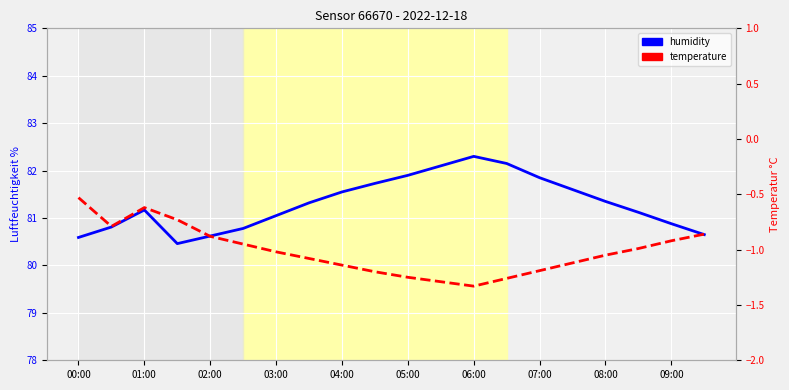

What is the spread (max minus min) of values at 08:00?

82.4